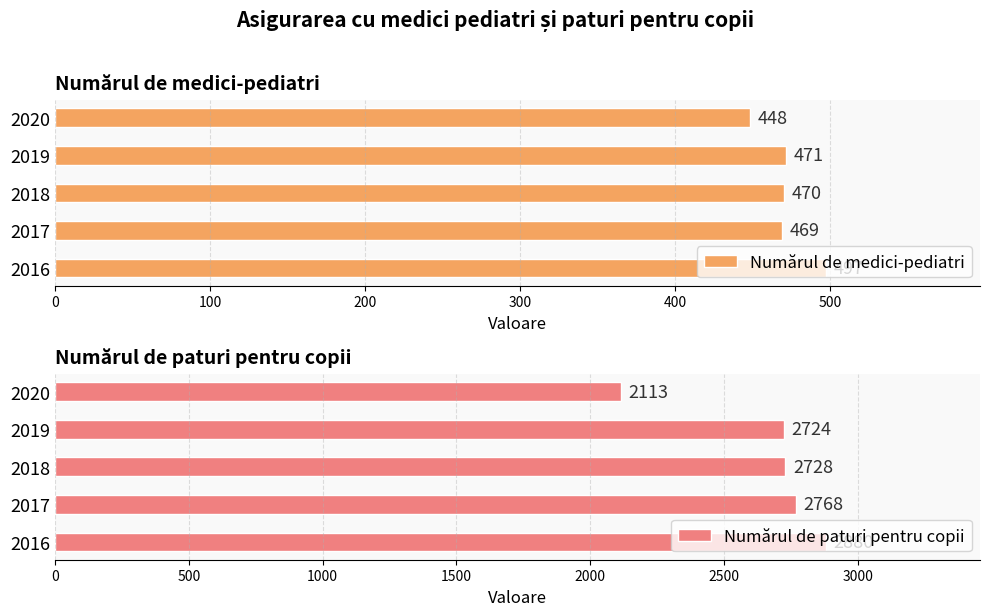

How many bars are there in total?

10